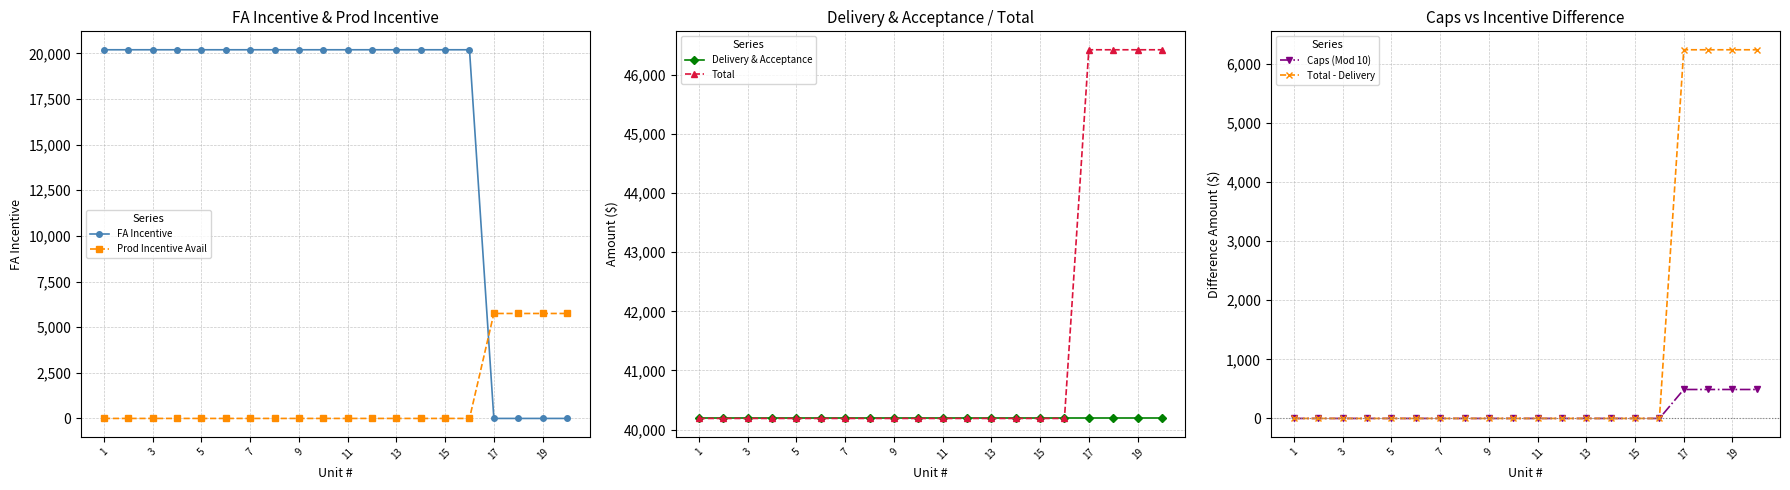

True or false: Total - Delivery has a value of 2781.8 at 11.

False